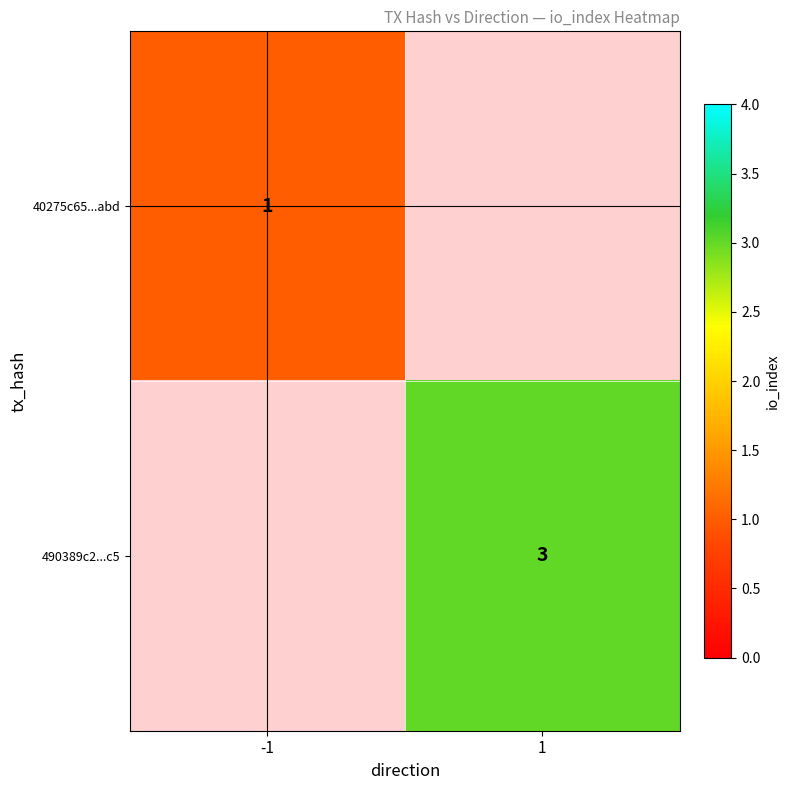

Is the value of 490389c2...c5 at 1 greater than the value of 40275c65...abd at -1?

Yes